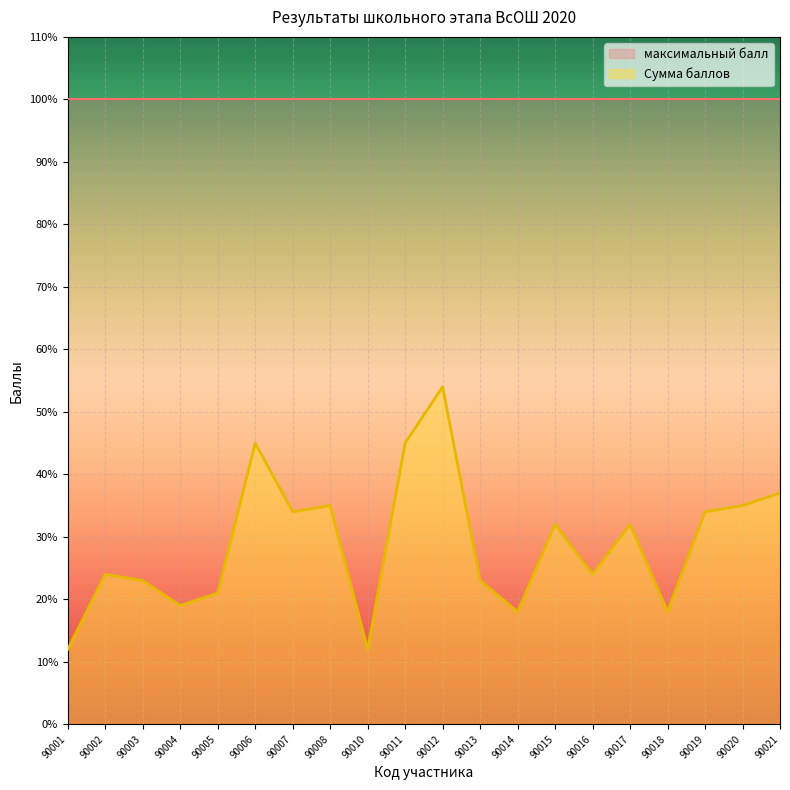

The chart shows a value of 18 at 90001. True or false?

False